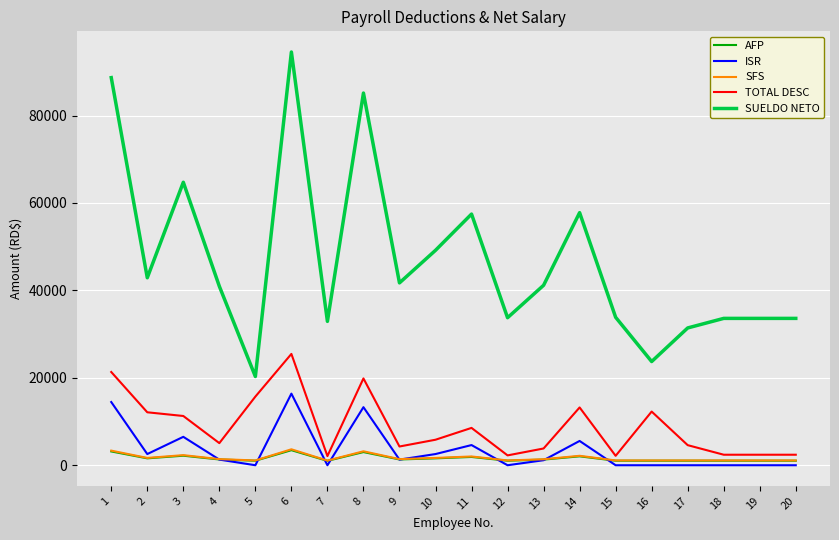

What is the difference between the maximum and second lowest values in the TOTAL DESC series?

23313.3